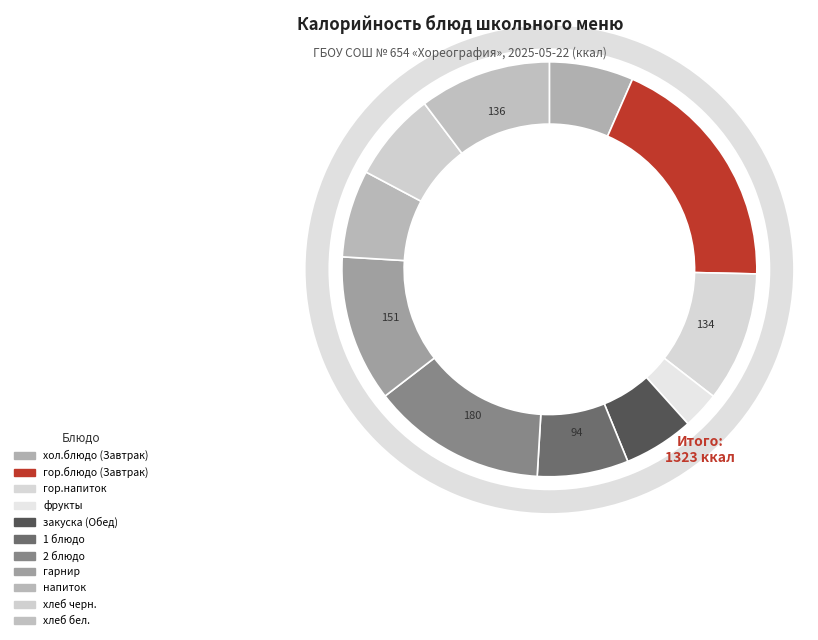

How many slices are in this pie chart?

11